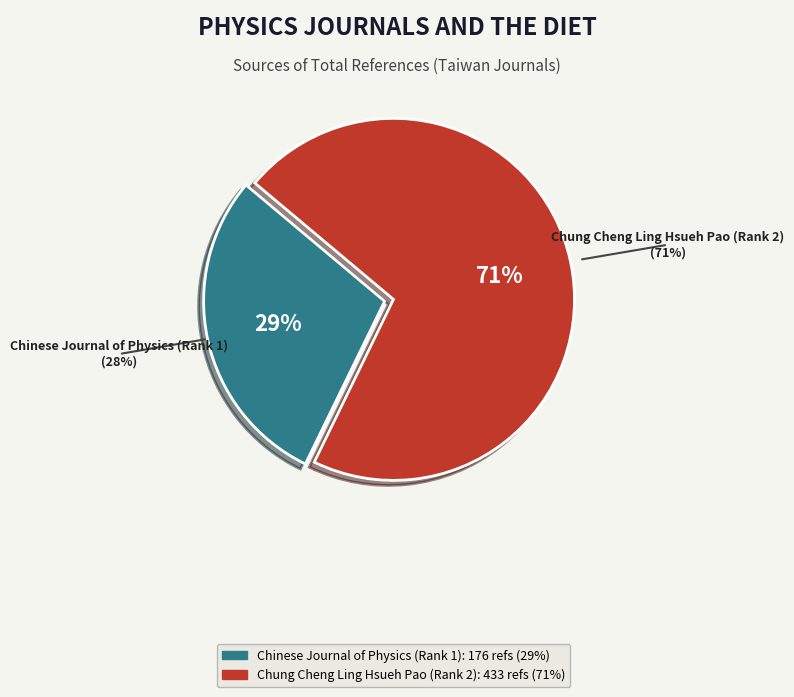

The Chung Cheng Ling Hsueh Pao (Rank 2) slice represents 71% of the pie. True or false?

True